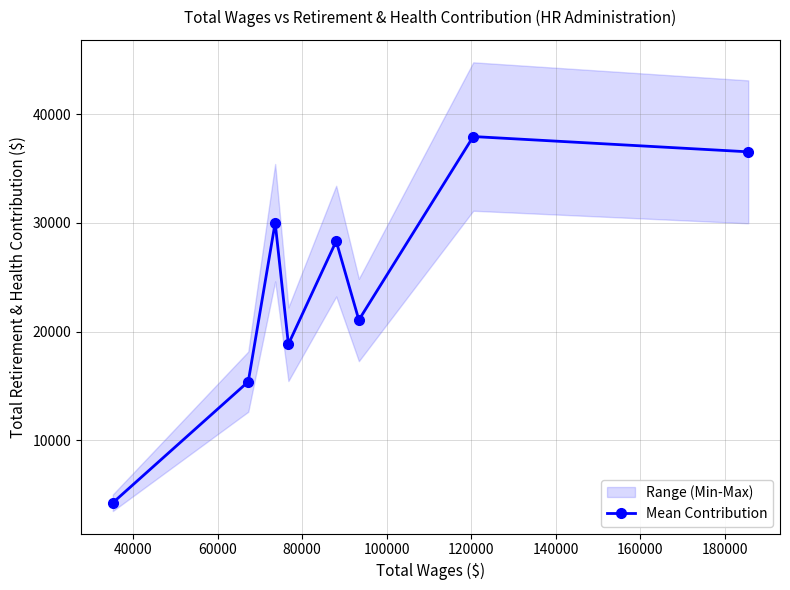

How many interior local peaks does the Mean Contribution series have?

3